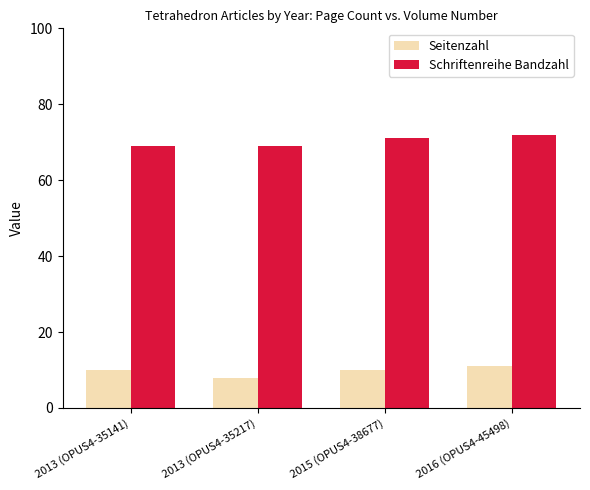

What is the spread (max minus min) of values at 2013 (OPUS4-35217)?

61